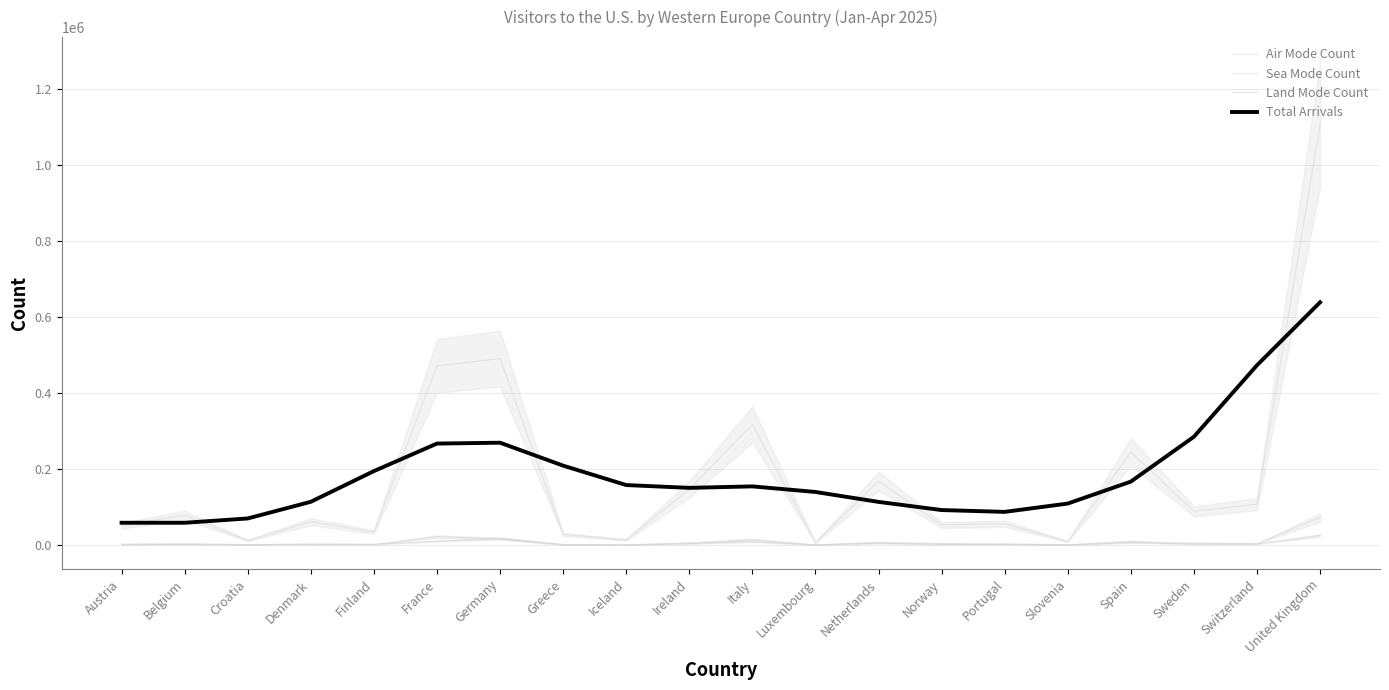

What is the total value across all series at Ireland?

305267.5